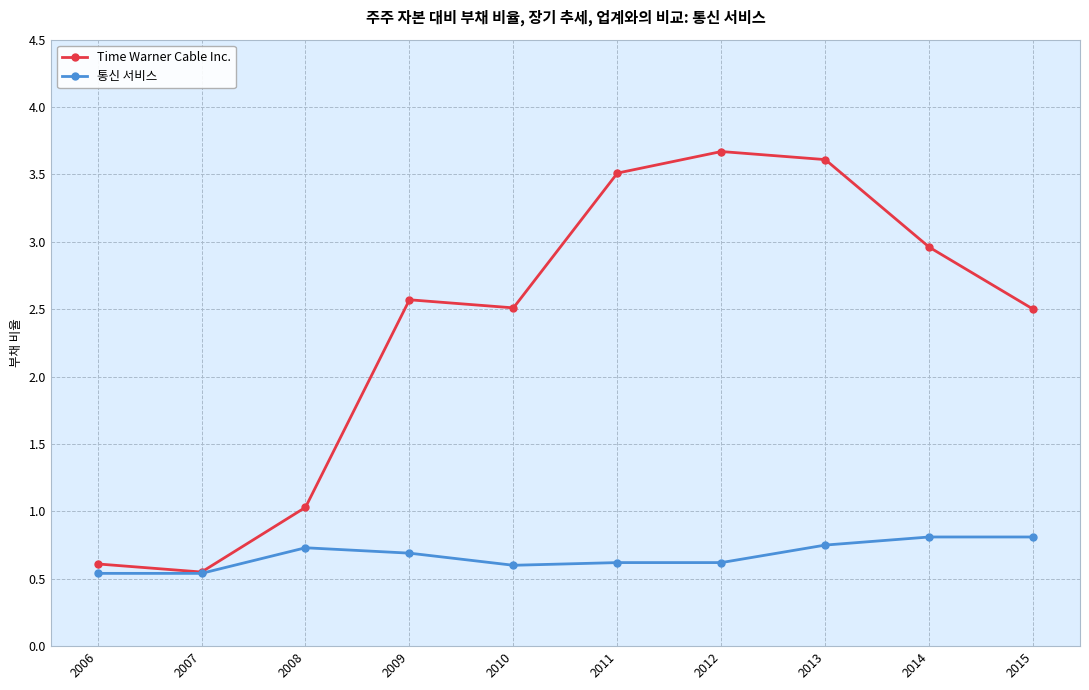

Is this an area chart (filled region under the line)?

No